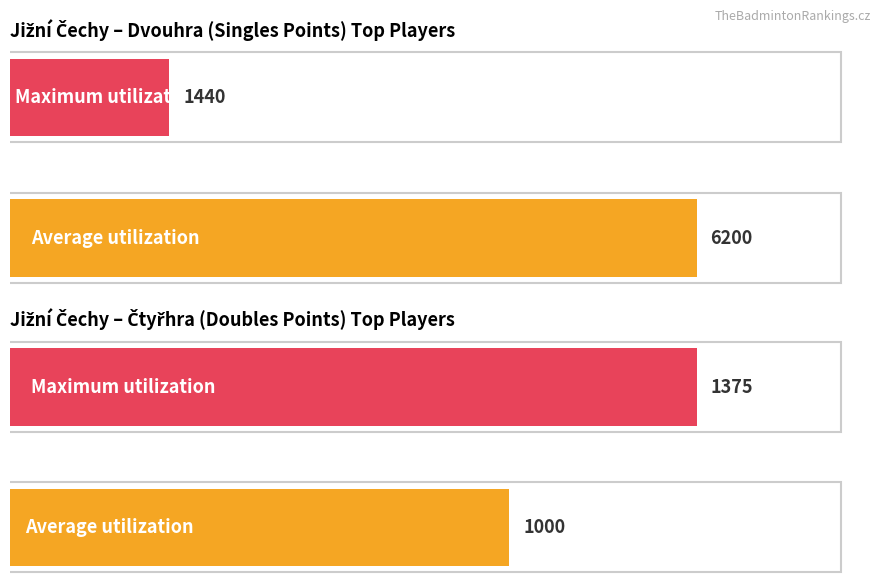

How many bars are there in each group?

2